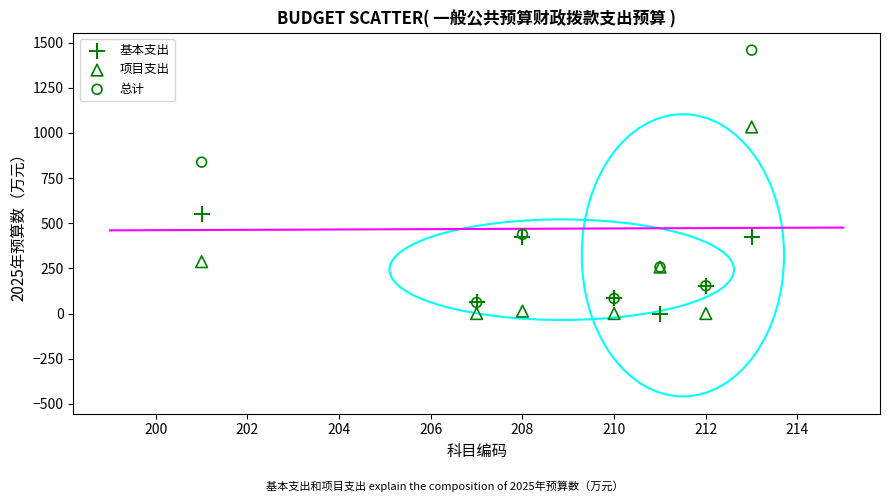

Across all series, what Y value is closest to 728?

838.0